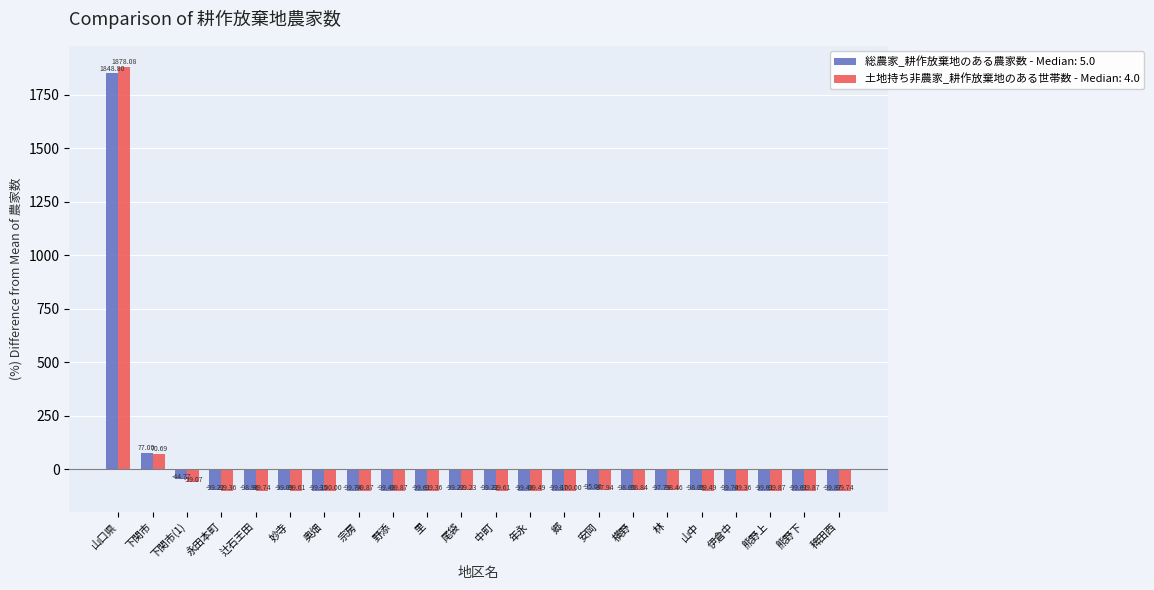

At which label does 土地持ち非農家_耕作放棄地のある世帯数 - Median: 4.0 reach its peak?

山口県